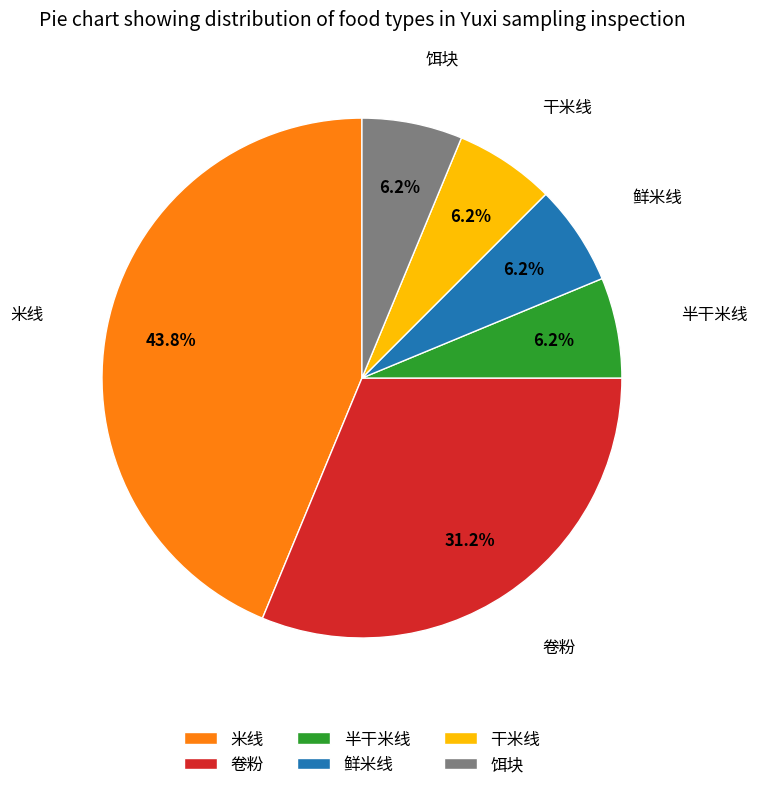

To the nearest percent, what is the combined percentage of 鲜米线 and 米线?

50%